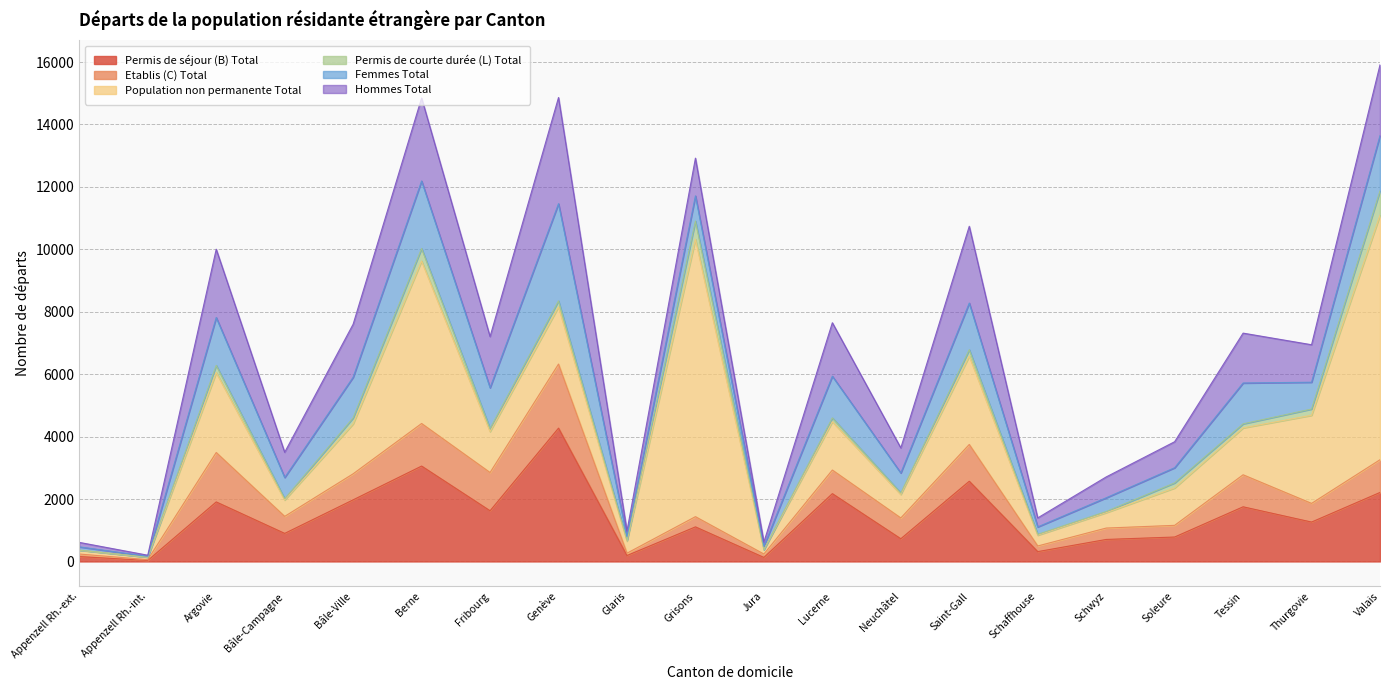

Reading left to right, extract all data points from this chart.

Permis de séjour (B) Total: 156	32	1907	899	1974	3056	1624	4271	190	1108	129	2172	727	2570	315	705	783	1751	1262	2211
Etablis (C) Total: 82	25	1583	545	834	1364	1225	2053	75	327	109	757	667	1178	181	365	374	1026	598	1048
Population non permanente Total: 121	78	2561	524	1601	5206	1312	1833	388	8889	138	1550	752	2830	345	494	1198	1503	2823	7836
Permis de courte durée (L) Total: 7	4	231	43	192	401	97	191	29	581	3	120	49	206	29	37	162	129	200	778
Femmes Total: 102	25	1534	679	1301	2162	1307	3114	114	807	106	1336	640	1495	237	439	486	1308	859	1769
Hommes Total: 143	36	2187	808	1699	2659	1639	3401	180	1209	135	1713	803	2459	288	668	833	1598	1201	2268